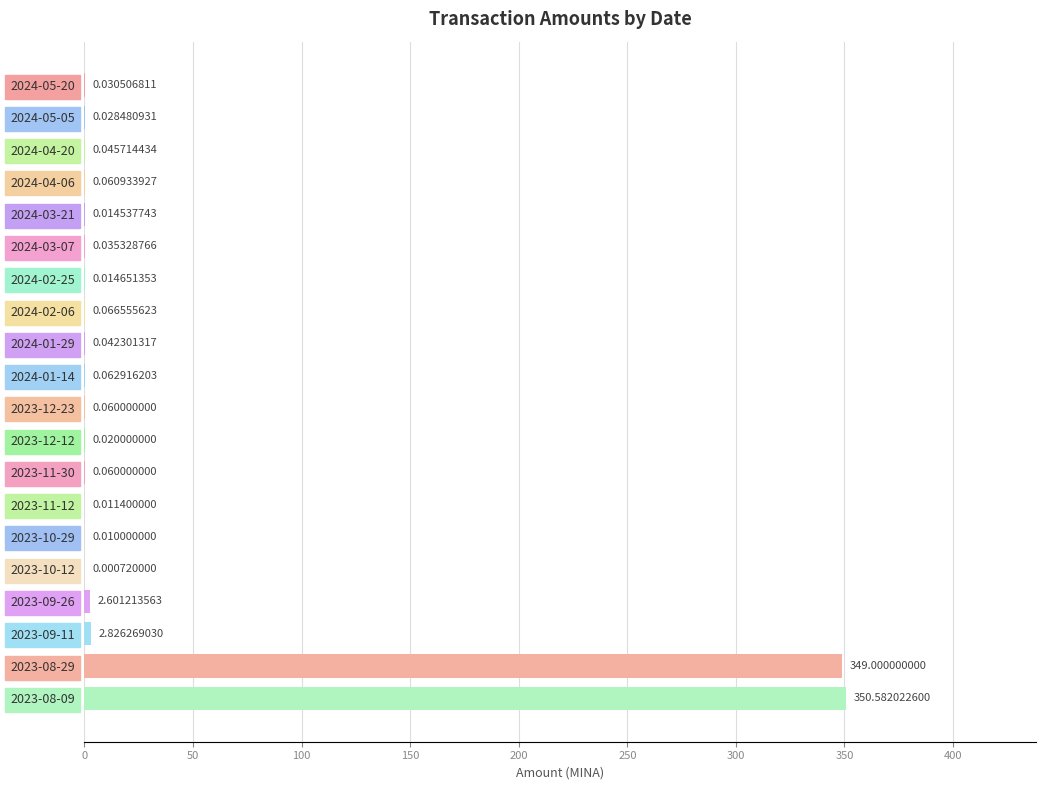

Which has a higher value, 2024-02-25 or 2023-11-12?

2024-02-25